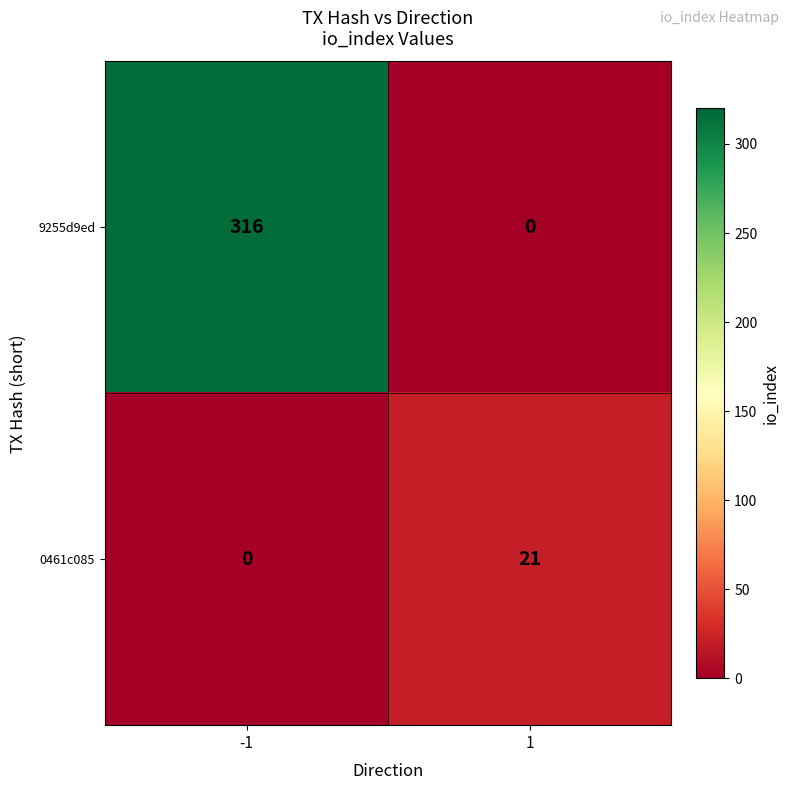

What is the total value across all series at 1?

21